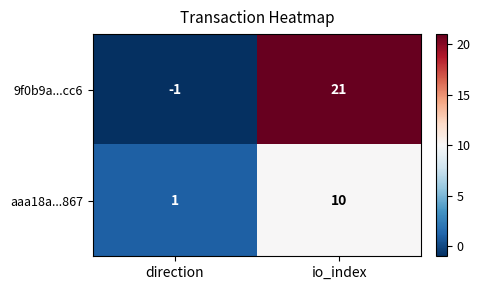

How many values in 9f0b9a...cc6 are above zero?

1